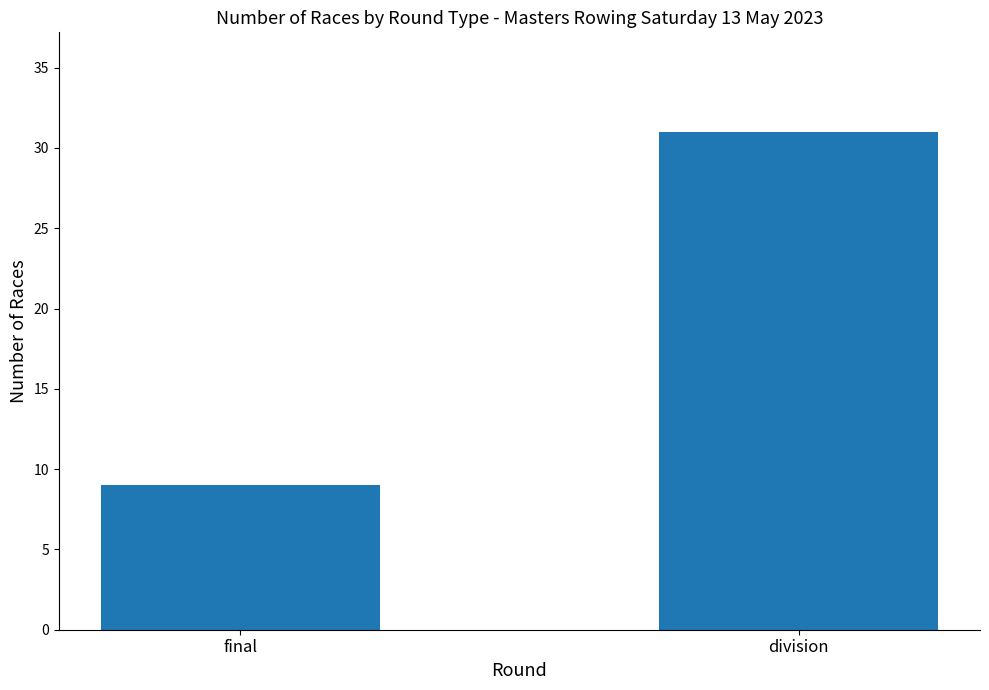

What position from the left is final?

1